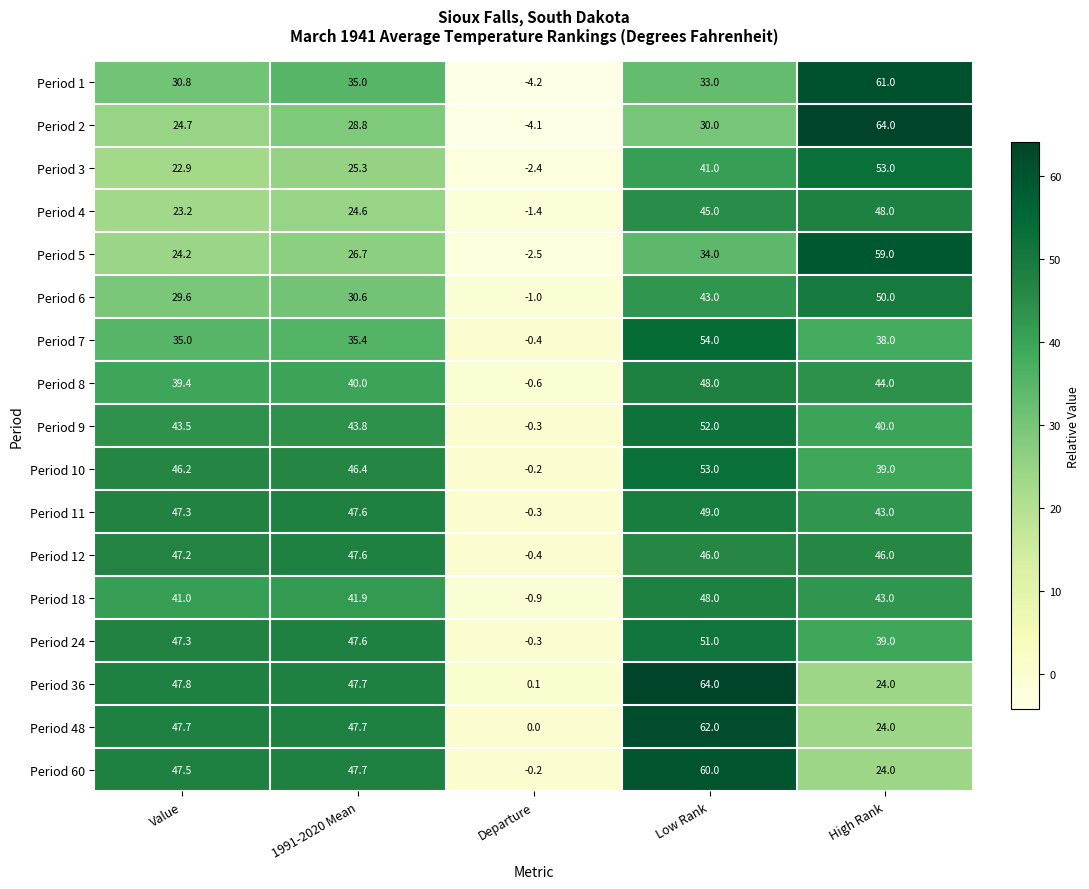

The Period 24 series shows -0.3 at Departure. True or false?

True